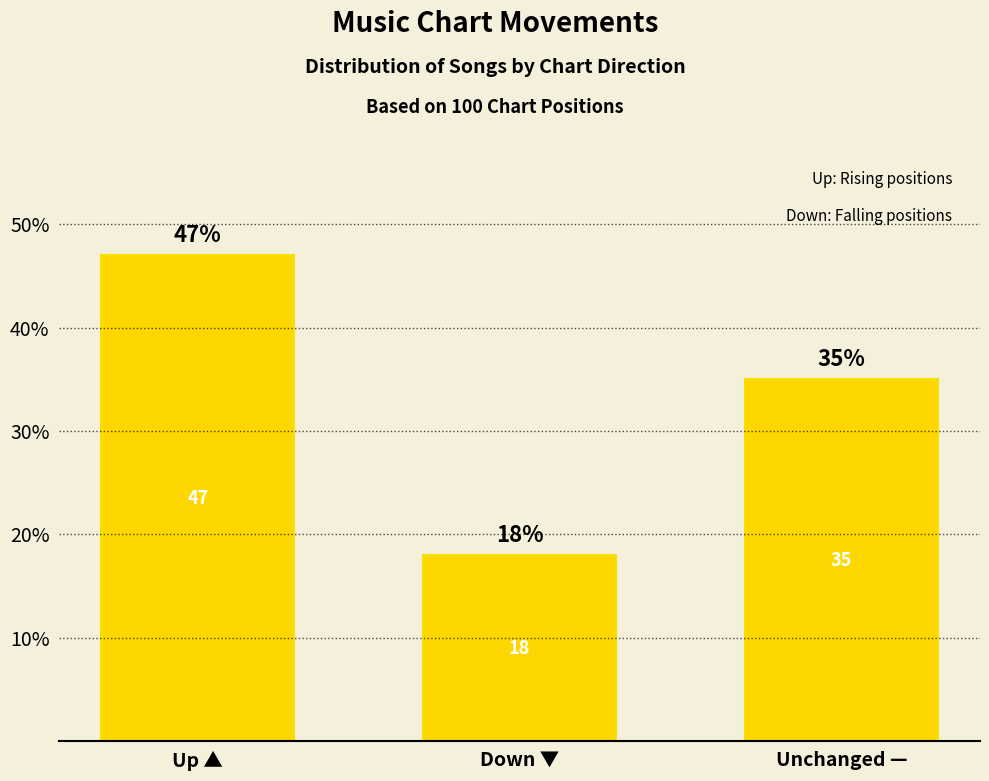

What is the greatest value displayed?

47